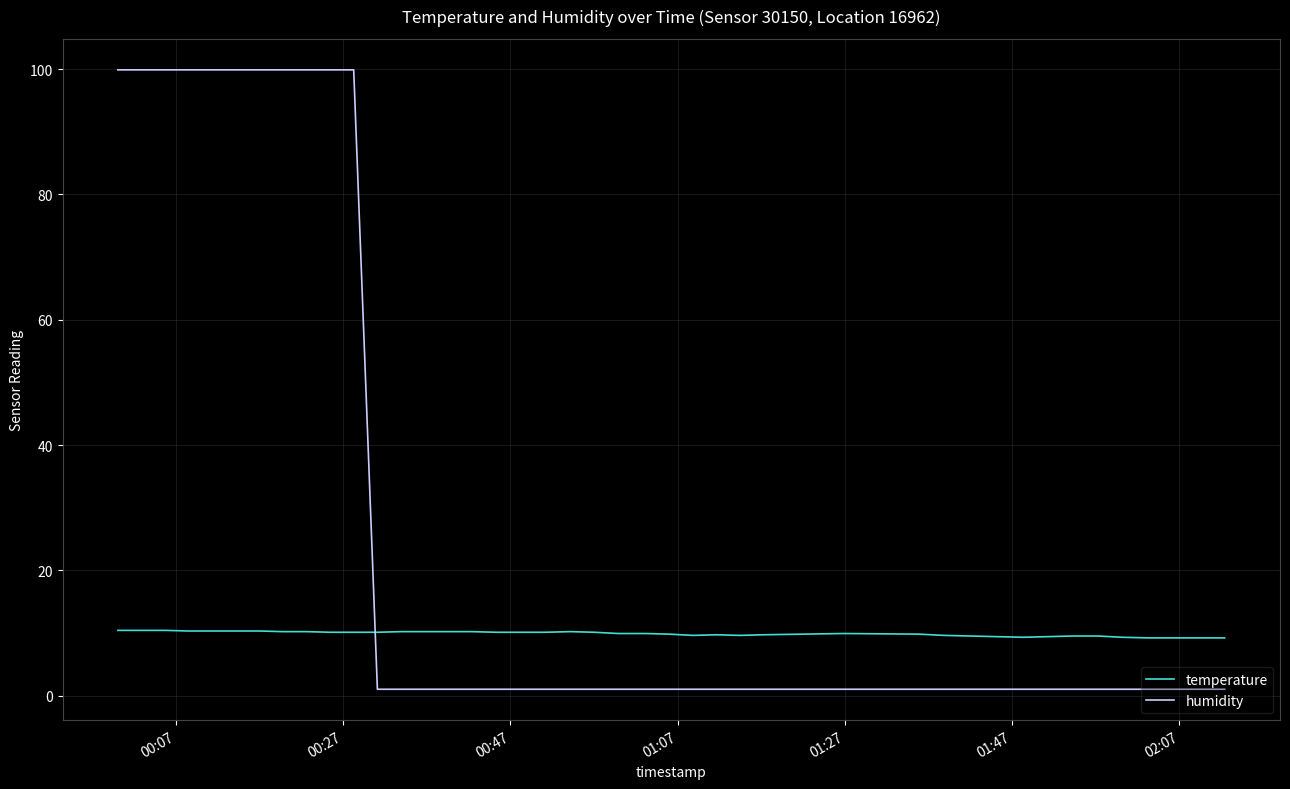

Rank the series by their maximum value, from highest to lowest.

humidity, temperature